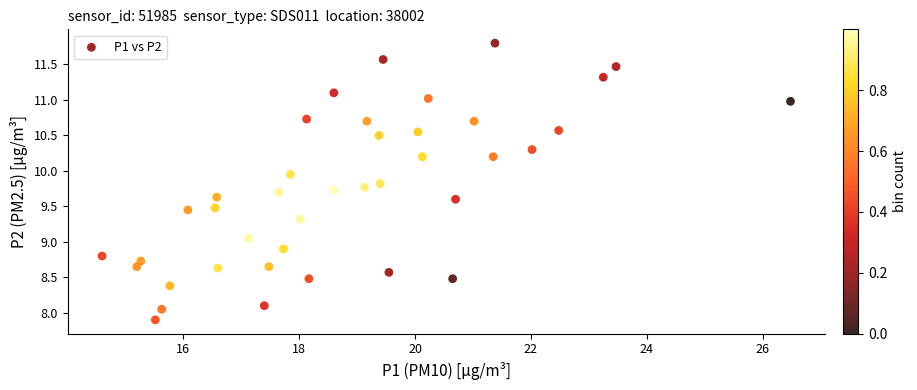

What is the range of Y values (max minus min)?

3.9